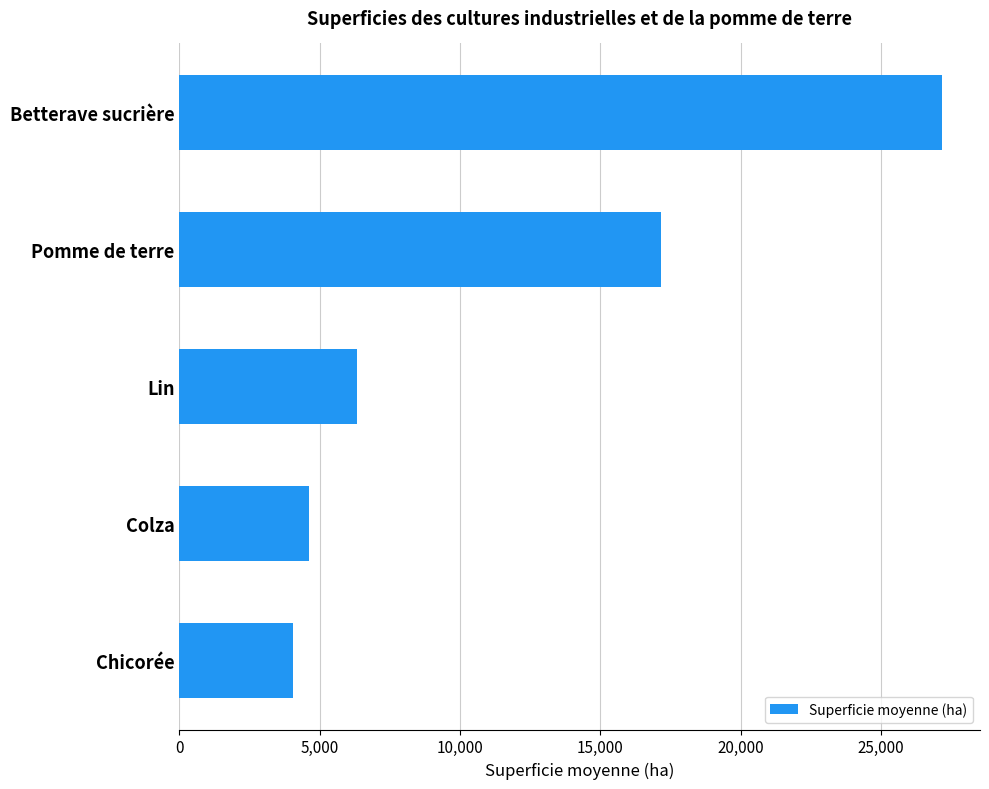

What is the difference between the maximum and minimum values?

23144.7